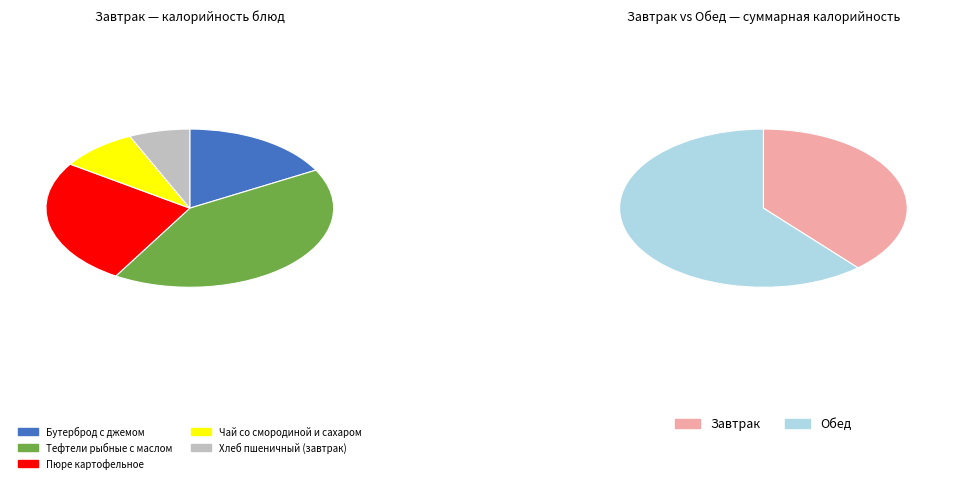

Is it true that Пюре картофельное is 21% of the pie?

False